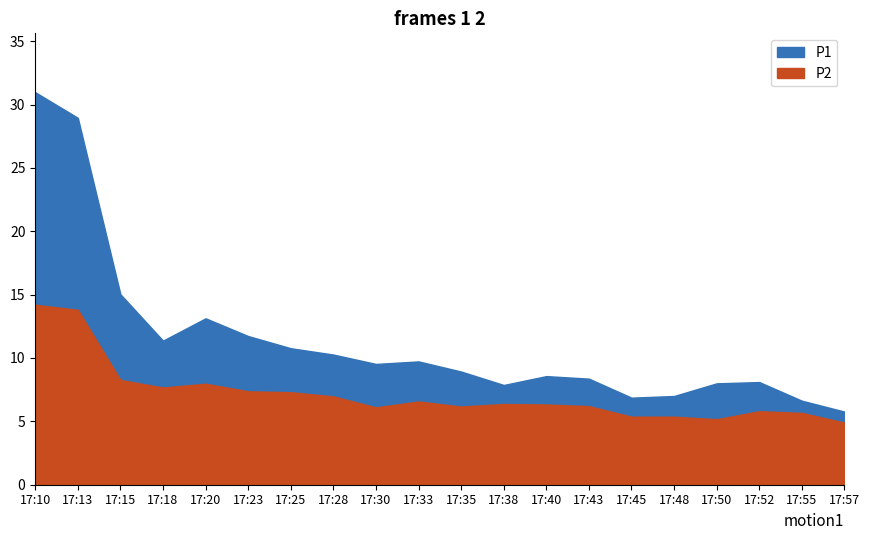

What is the sum of the P1 values at 17:10 and 17:43?

39.3